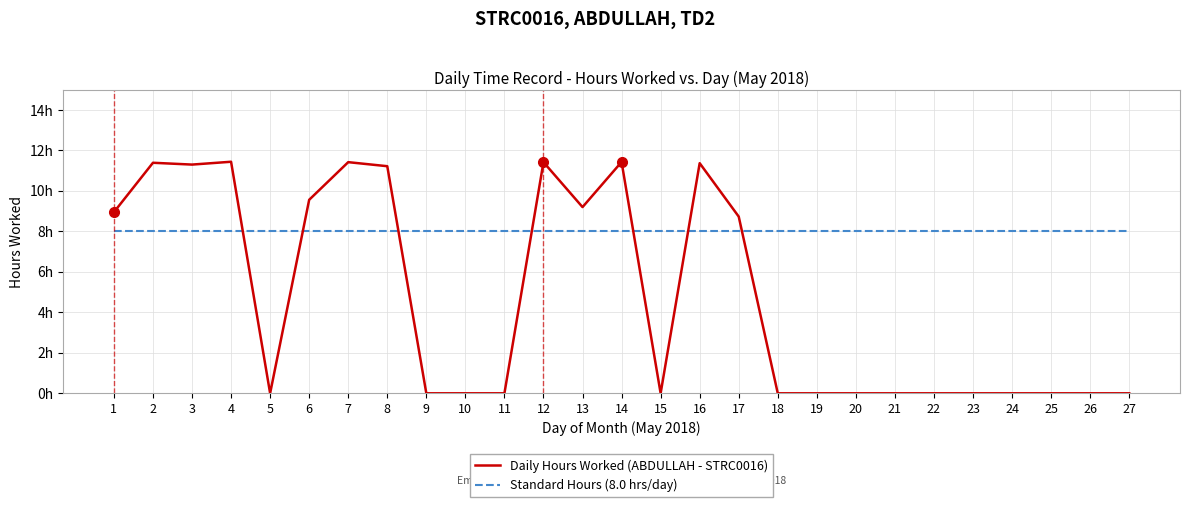

True or false: Daily Hours Worked (ABDULLAH - STRC0016) and Standard Hours (8.0 hrs/day) intersect in this chart.

True